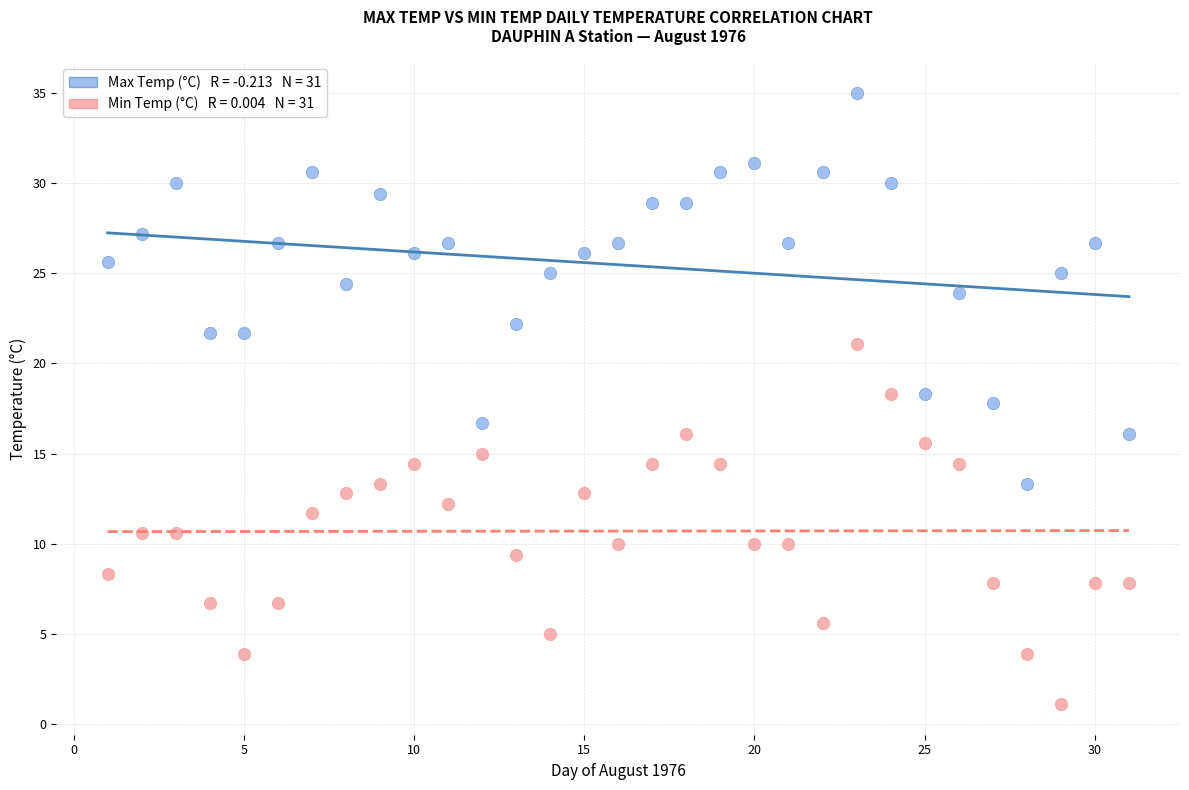

Across all data points, what is the range of X values (max minus min)?

30.0